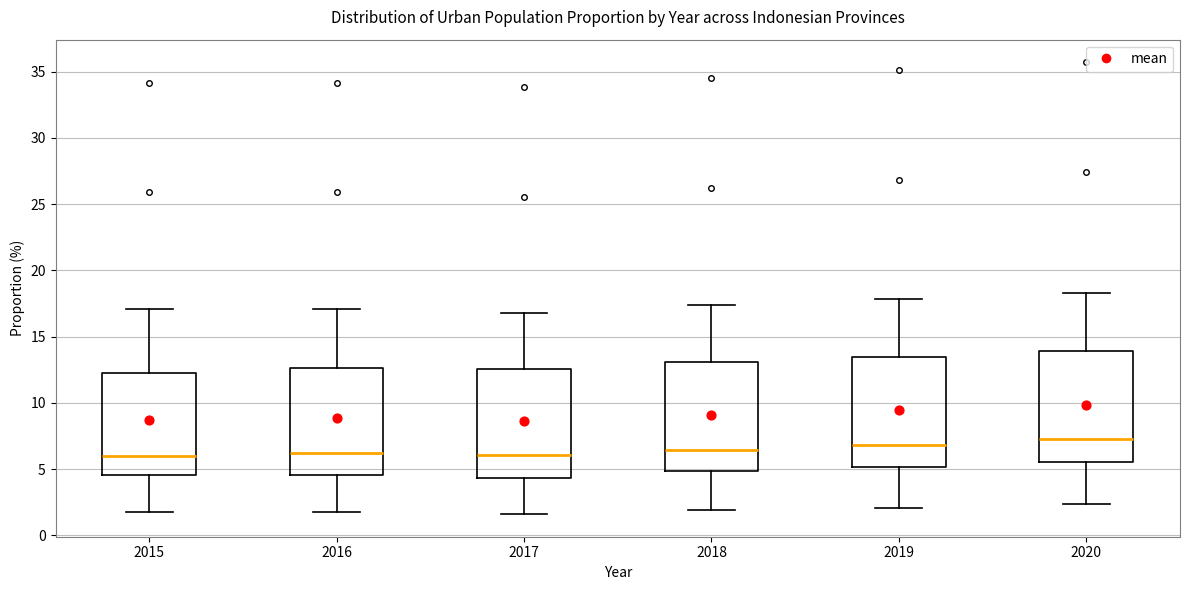

Where does the upper whisker of the box at x = 2019 end on the y-axis? The values are not printed on the chart, so give them approximately, as read against the axis.

18.0